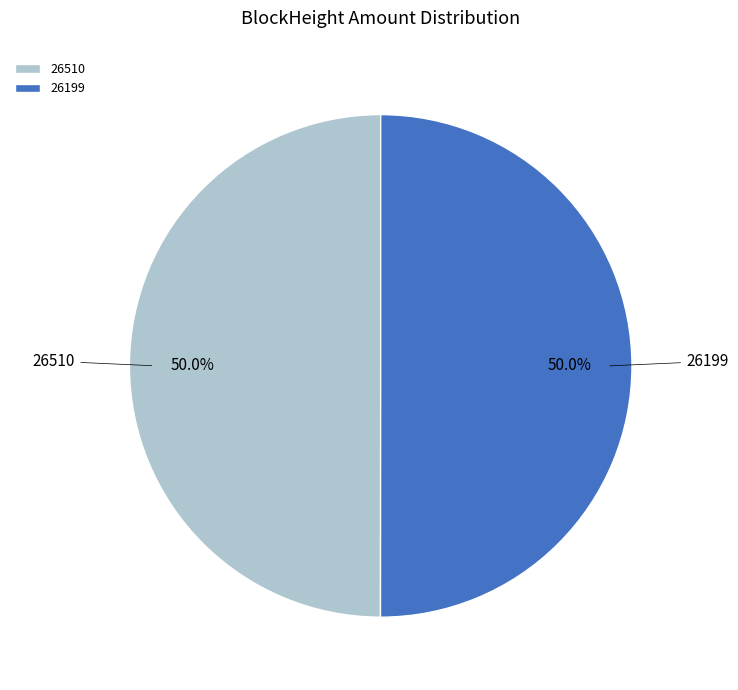

Count the number of slices in the pie.

2